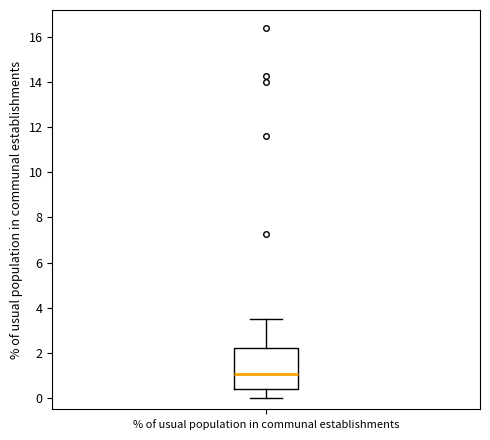

Read this box plot against the y-axis: the position of the median line, the range covered by the box, and the ends of both whiskers. The values are not printed on the chart, so give them approximately, as read against the axis.

median 1.0, box 0.4 to 2.2, whiskers 0.0 to 3.6